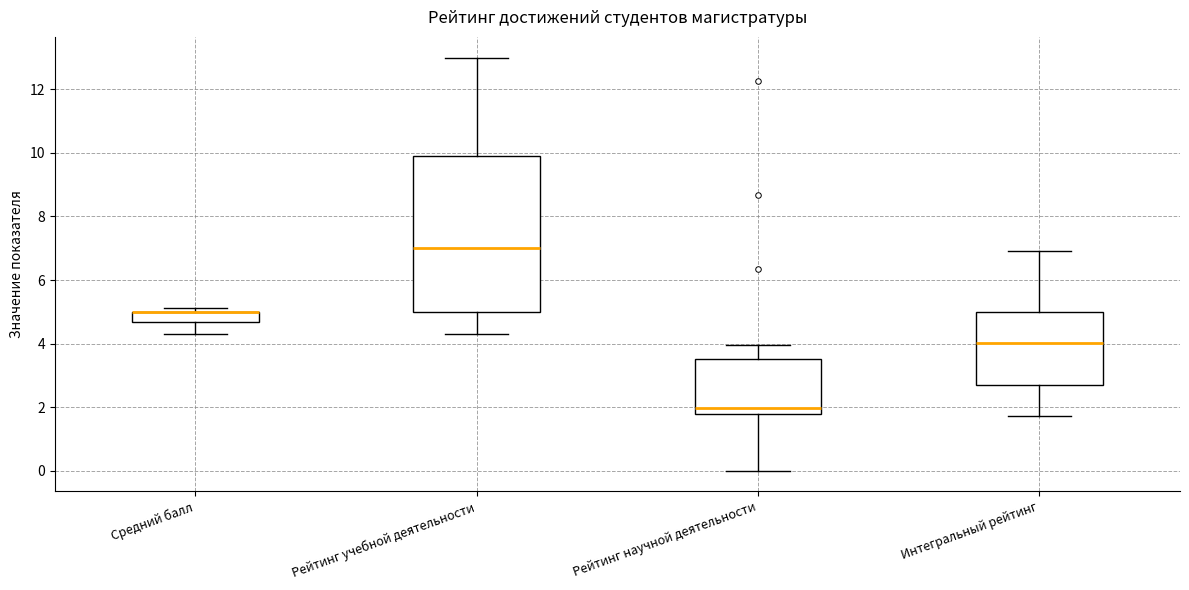

Where does the lower whisker of the box for Интегральный рейтинг end on the y-axis? The values are not printed on the chart, so give them approximately, as read against the axis.

1.8